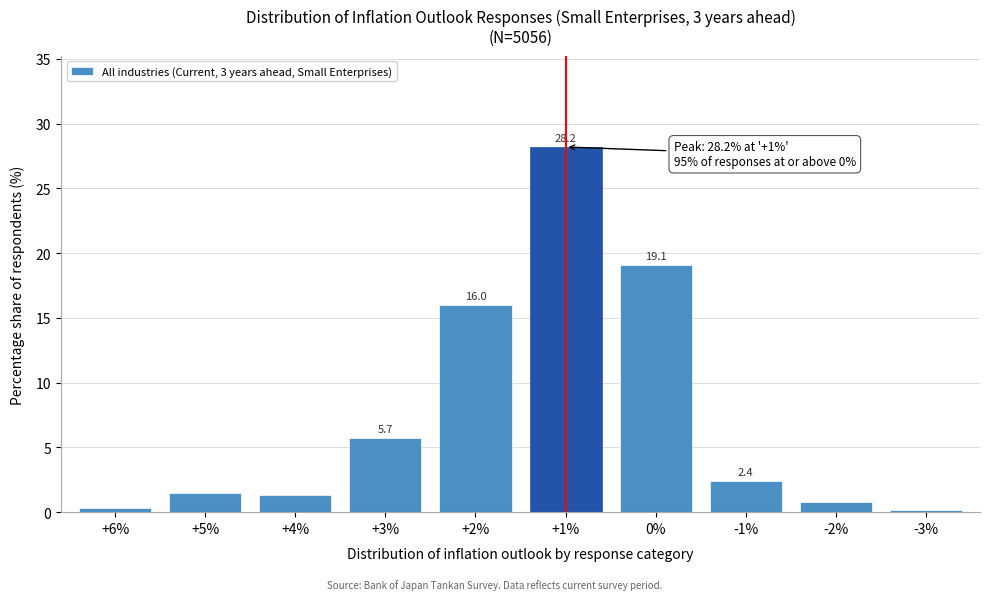

Reading left to right, transcribe all the data shown in this chart.

0.3	1.5	1.3	5.7	16.0	28.2	19.1	2.4	0.8	0.2